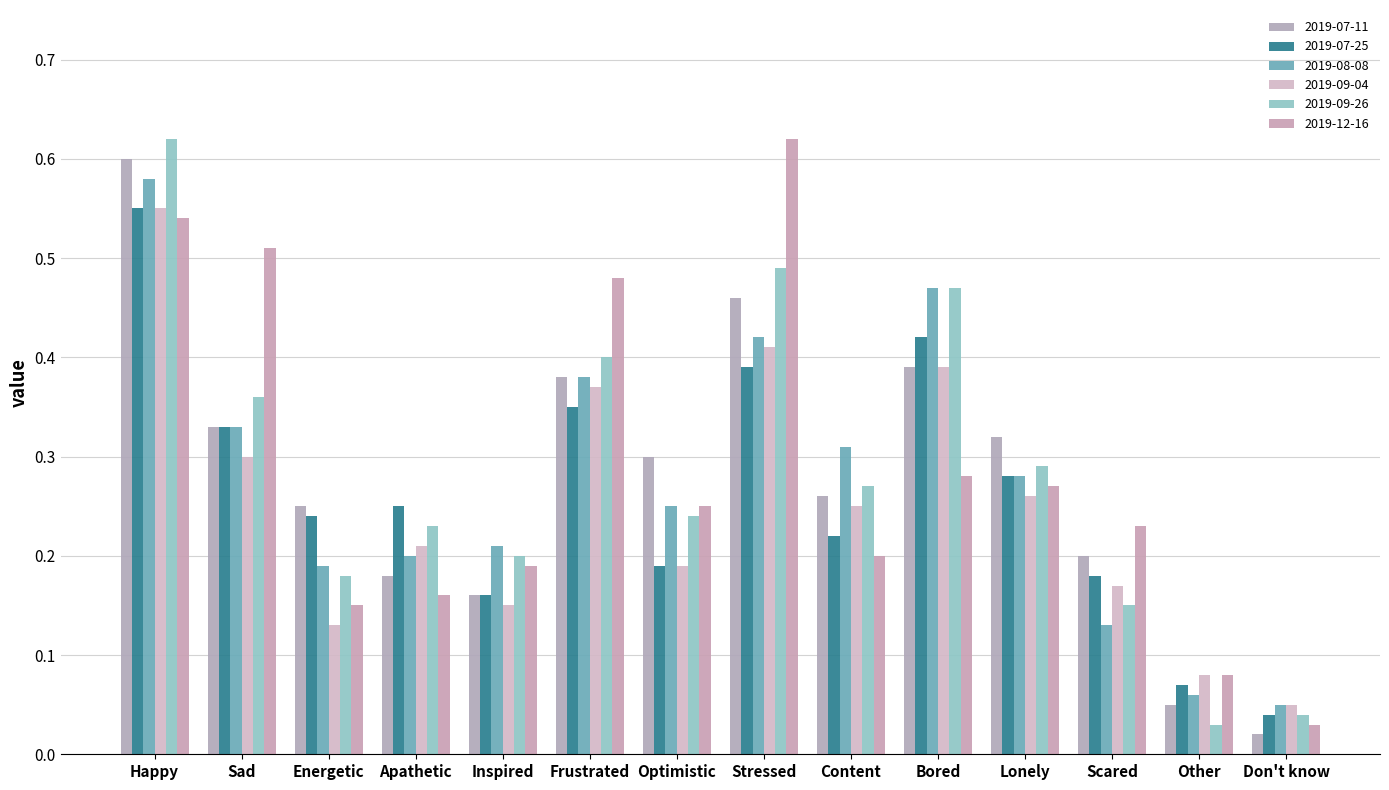

What is the label of the 13th bar from the right?

Sad